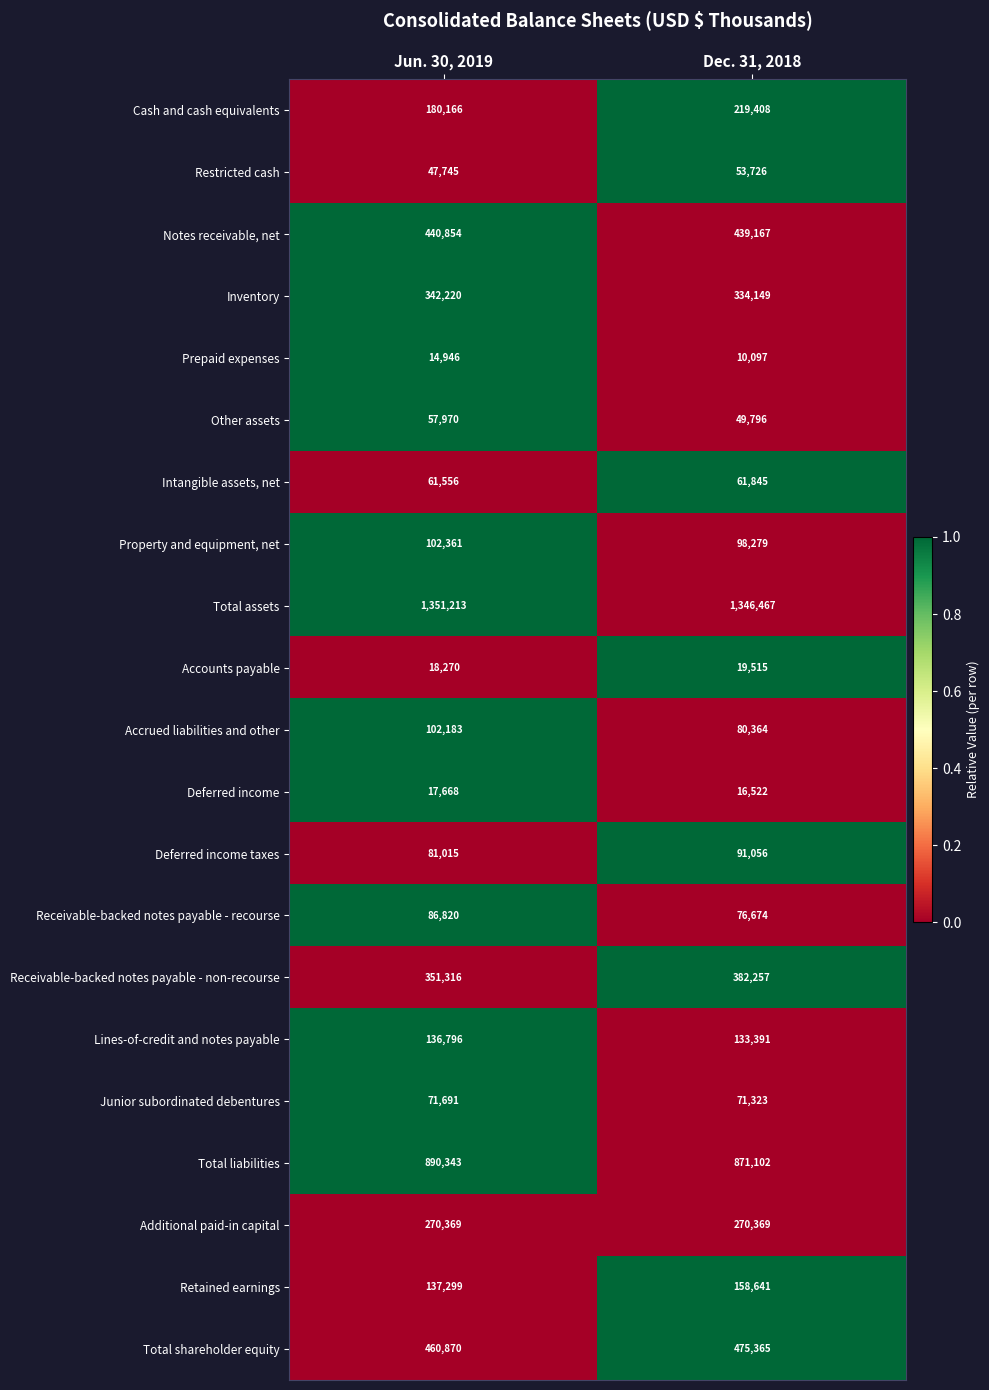

The value of Notes receivable, net at Dec. 31, 2018 is 439167. True or false?

True